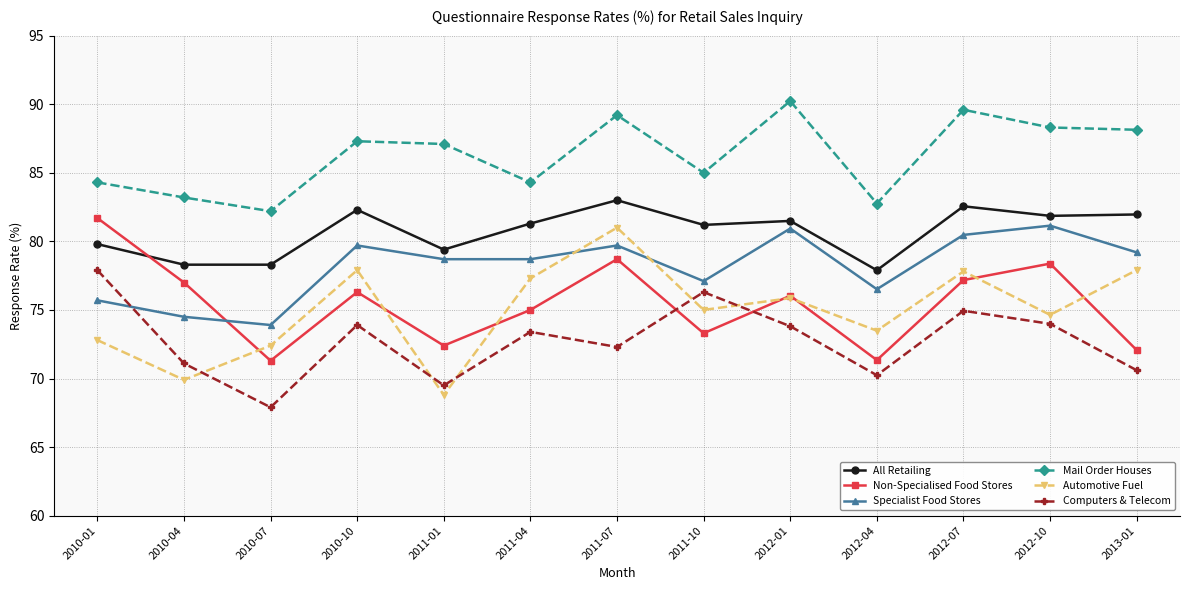

True or false: Non-Specialised Food Stores has more than 0 interior local peaks.

True